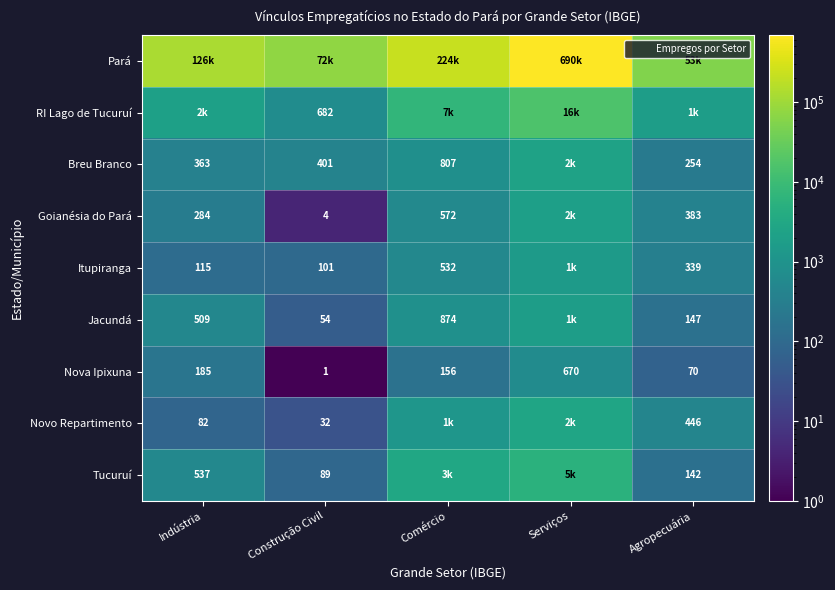

At Construção Civil, list the series in order from largest to smallest.

Pará, RI Lago de Tucuruí, Breu Branco, Itupiranga, Tucuruí, Jacundá, Novo Repartimento, Goianésia do Pará, Nova Ipixuna